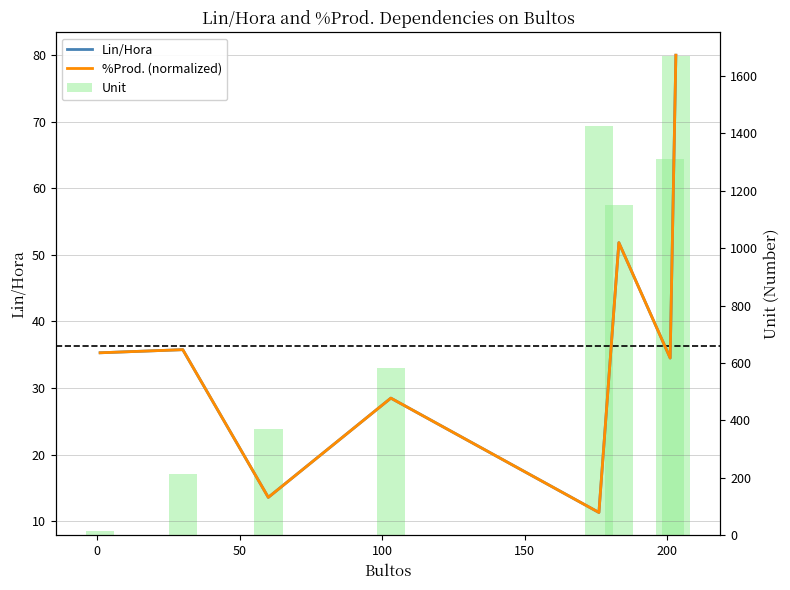

How many values in the %Prod. (normalized) series exceed 35?

4